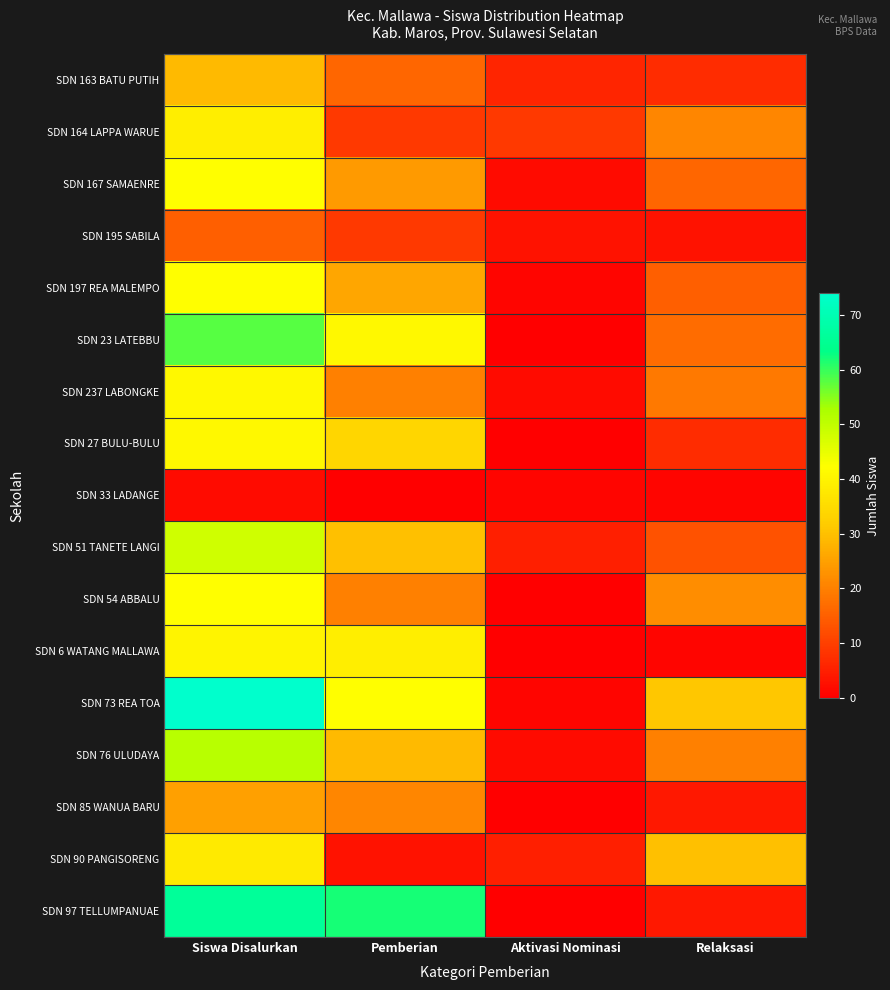

At which category is the sum across all series the highest?

Siswa Disalurkan